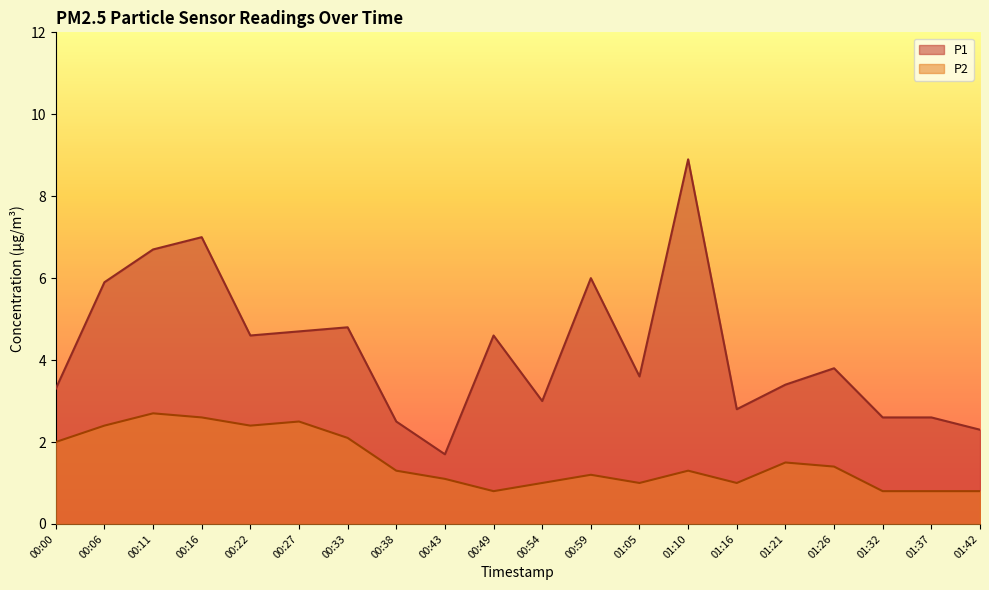

Does the chart have visible grid lines?

No